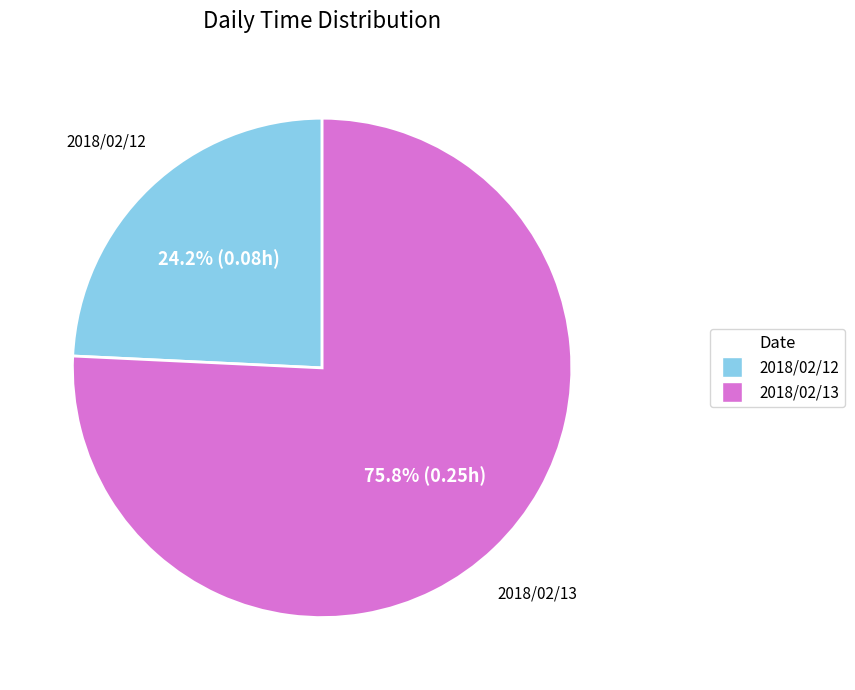

Which slice represents more than half of the pie?

2018/02/13